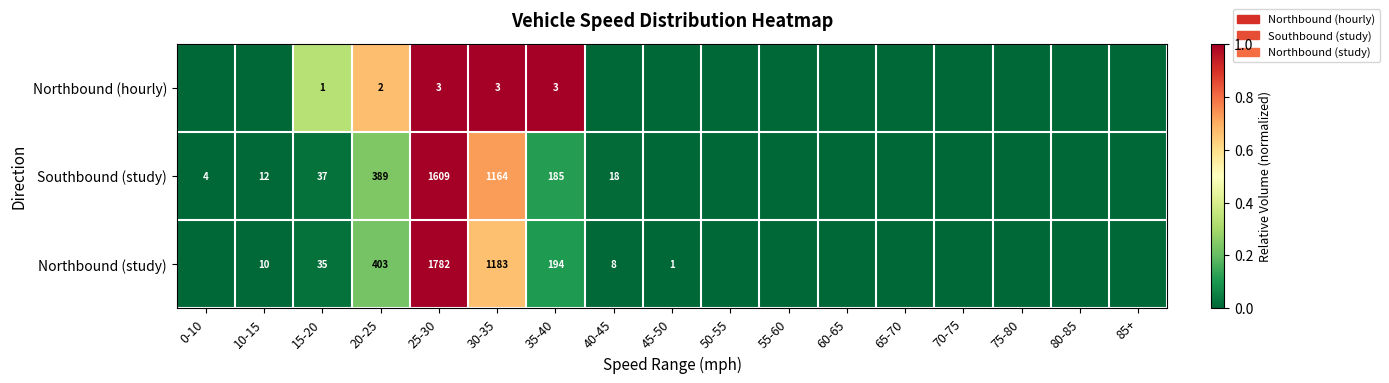

What is the difference between the highest and lowest values at 20-25?

401